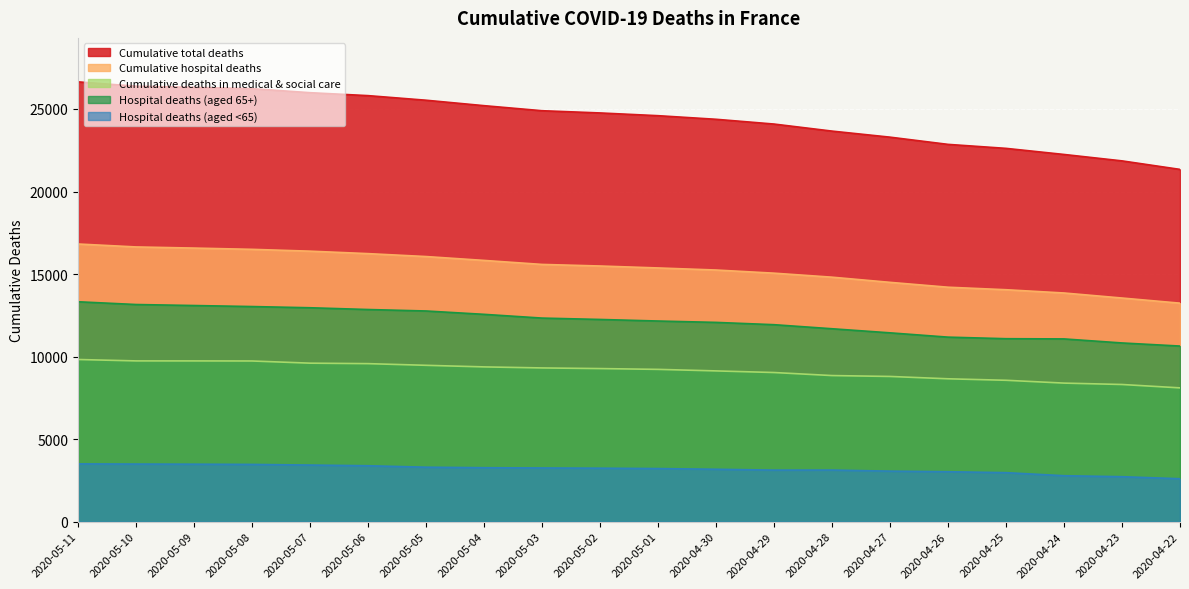

How many lines are shown in the chart?

5